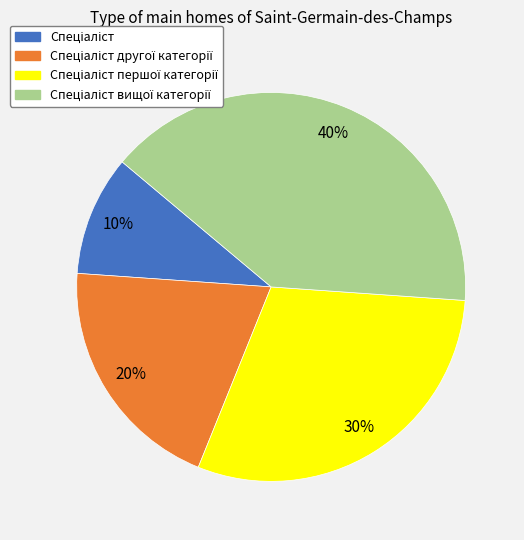

To the nearest percent, what is the difference between the largest and smallest slice percentages?

30%